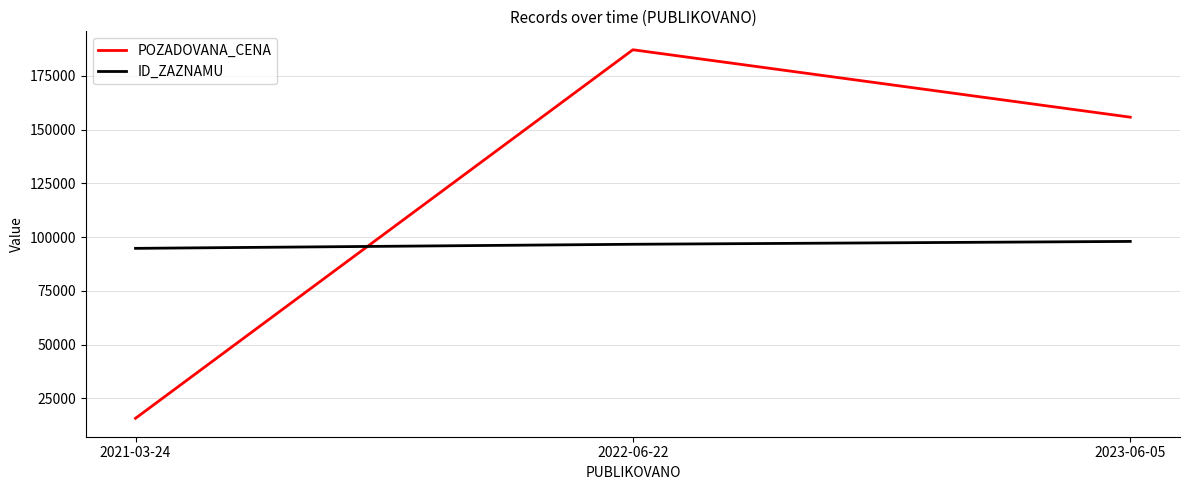

At which category is the sum across all series the highest?

2022-06-22